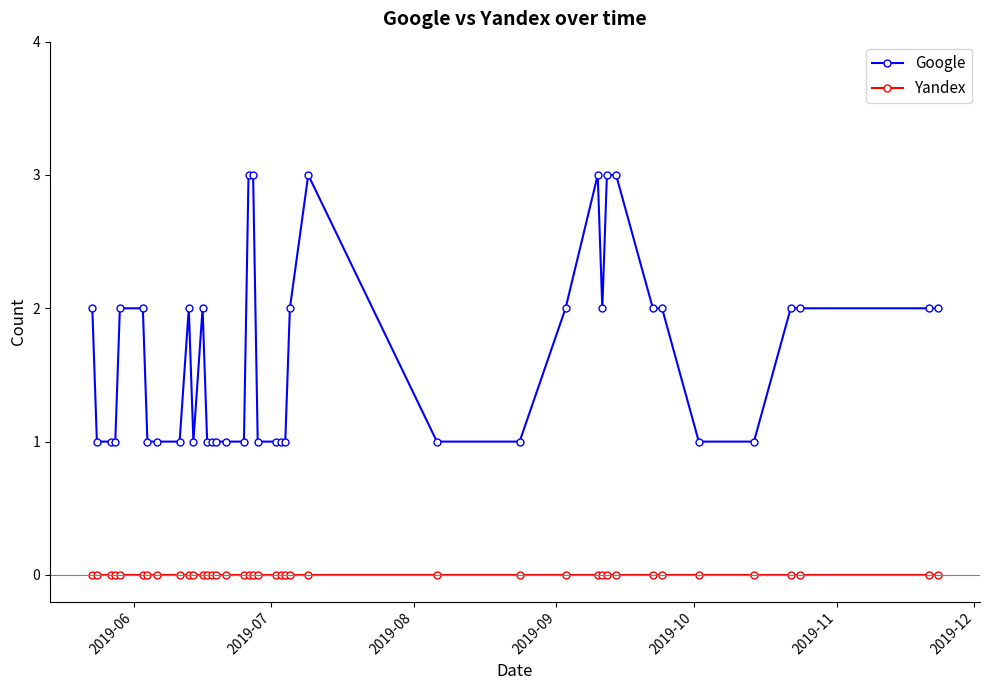

True or false: Yandex and Google cross at least once.

False